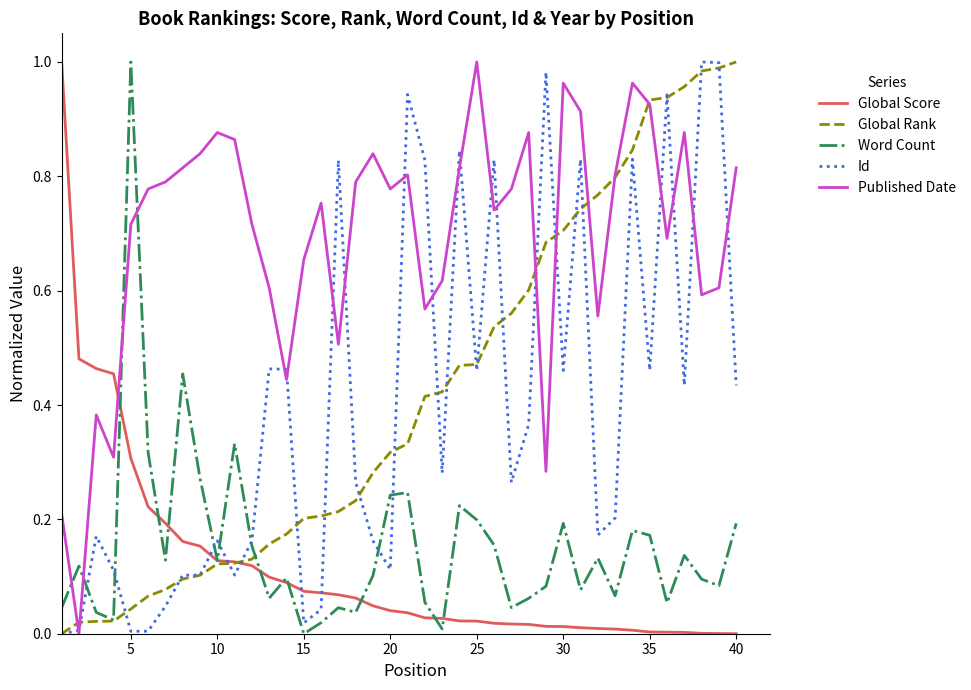

Which series has the largest total across all categories?

Published Date